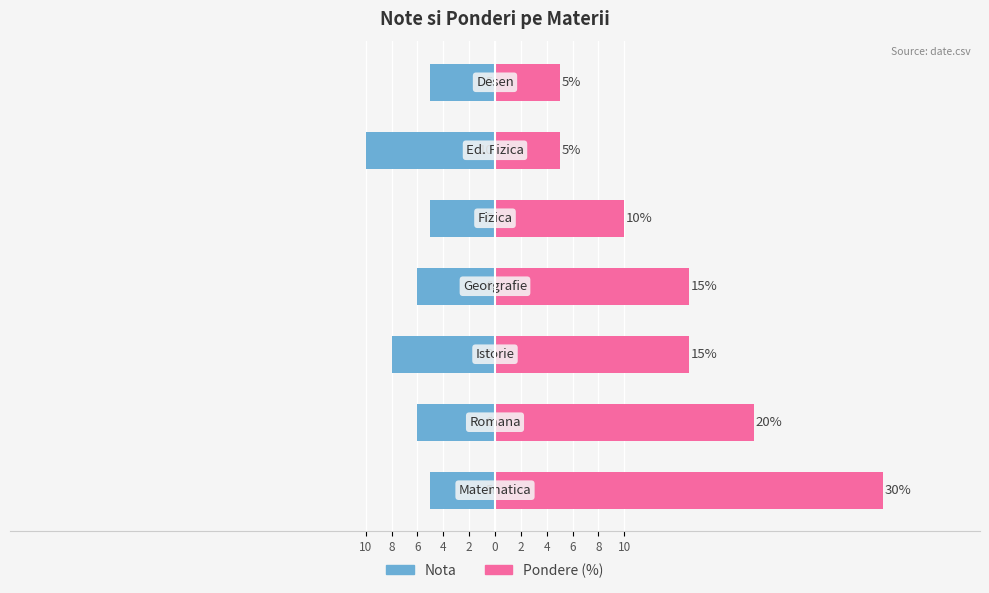

How many values in the Nota series are below -6?

2